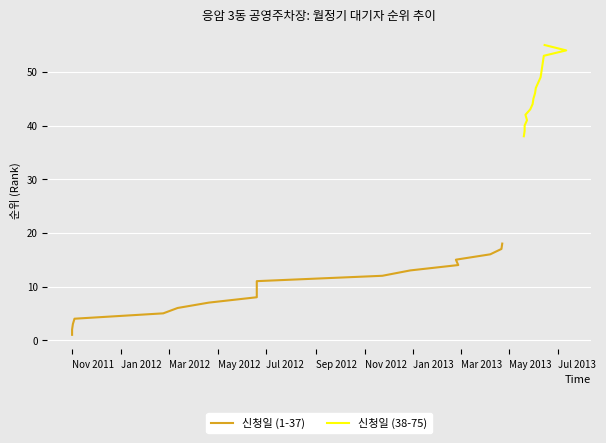

Rank the series by their average value, from highest to lowest.

신청일 (38-75), 신청일 (1-37)